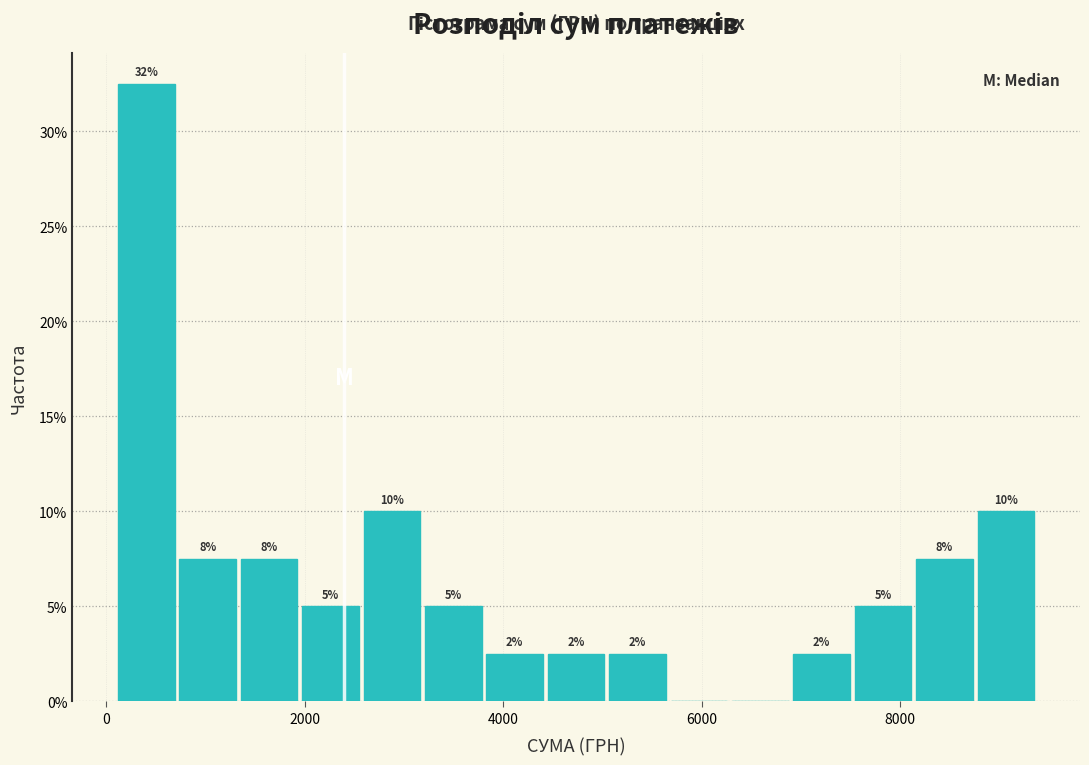

Around what value on the x-axis is the tallest bar? Give the approximate position of its centre, as read against the axis.

400